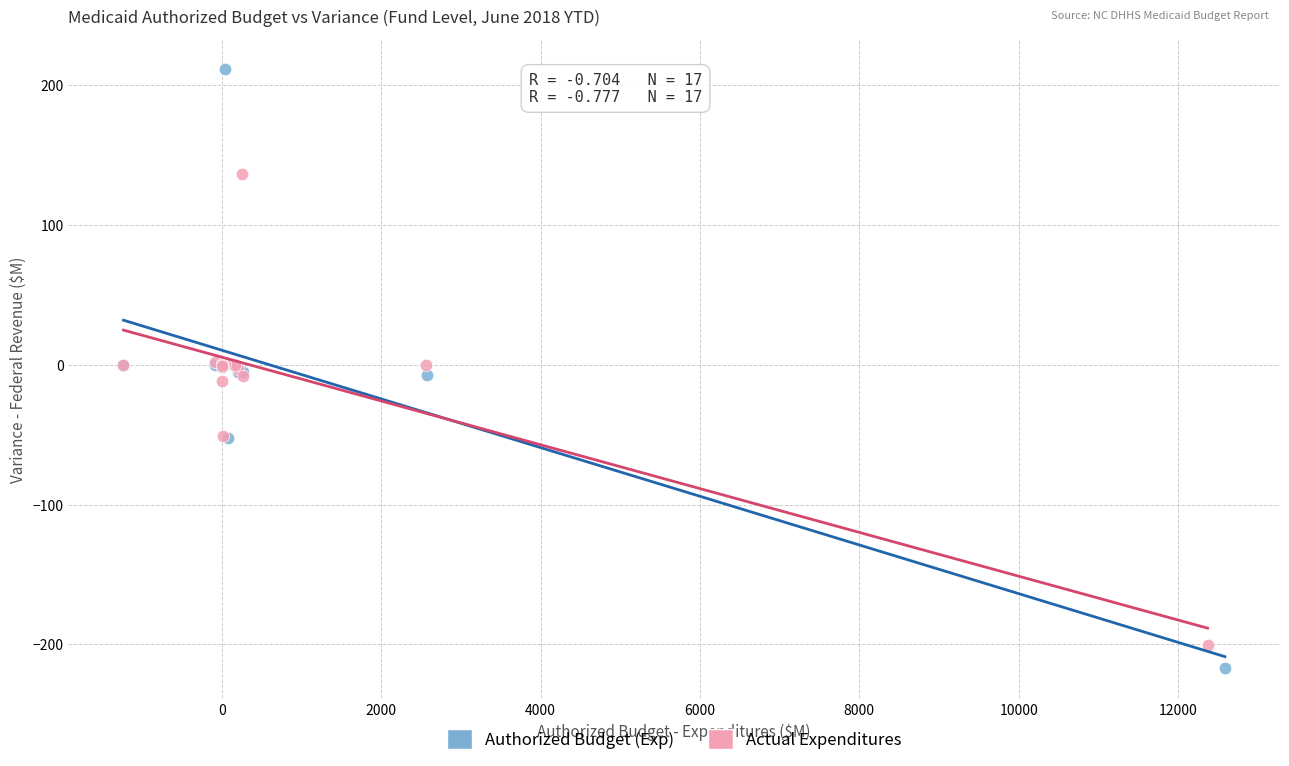

Which series has the largest Y range (max minus min)?

Authorized Budget (Exp)